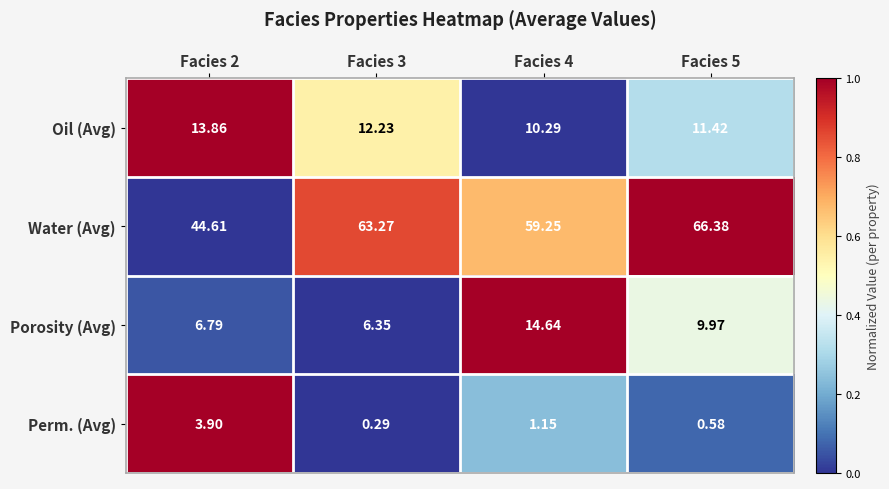

List the series in order of their peak value, highest first.

Water (Avg), Porosity (Avg), Oil (Avg), Perm. (Avg)